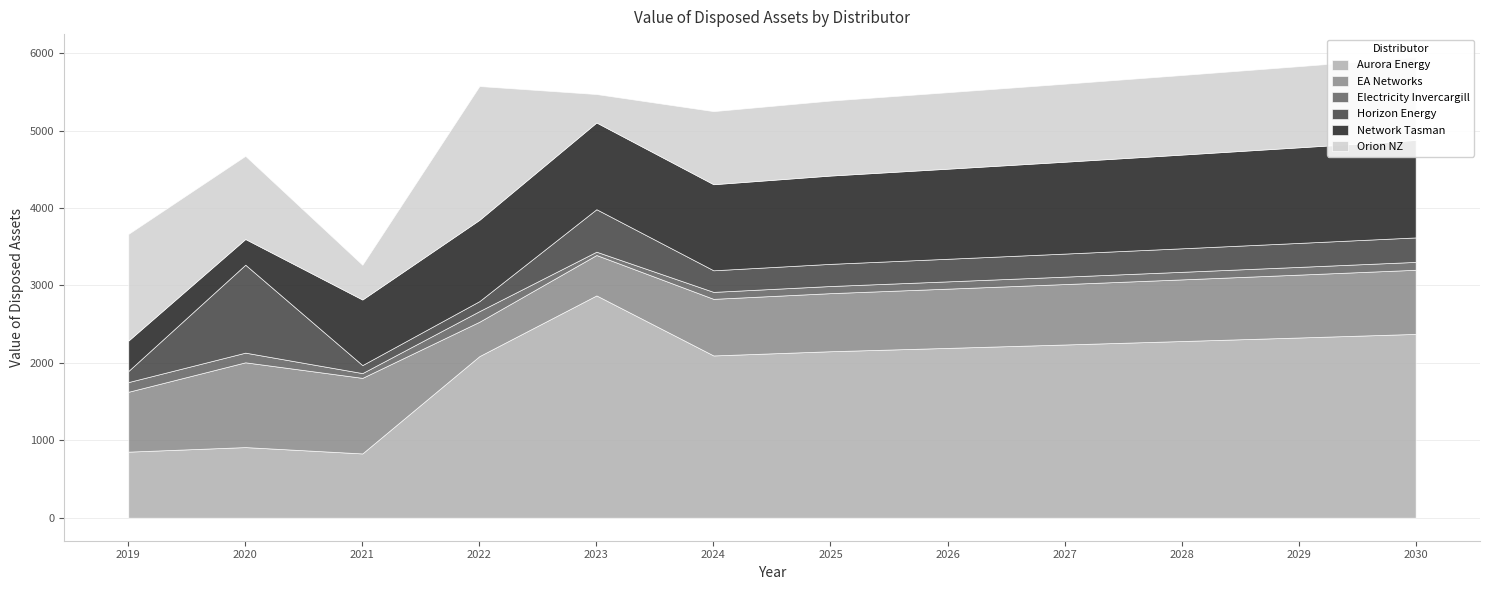

What is the difference between the Horizon Energy values at 2019 and 2023?

406.3